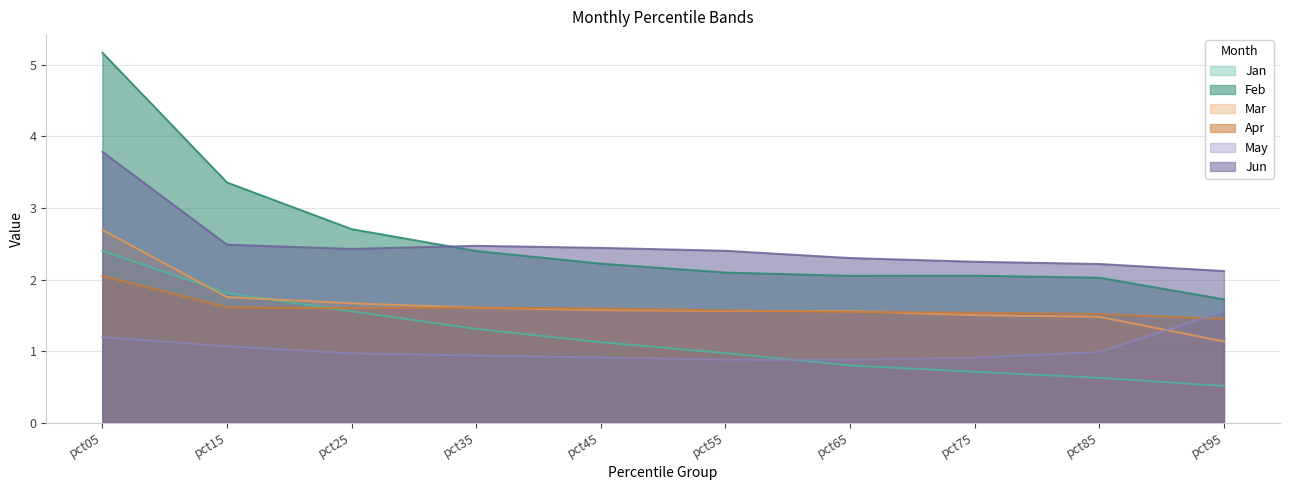

What is the value of the May point at the 10th from the left?

1.6